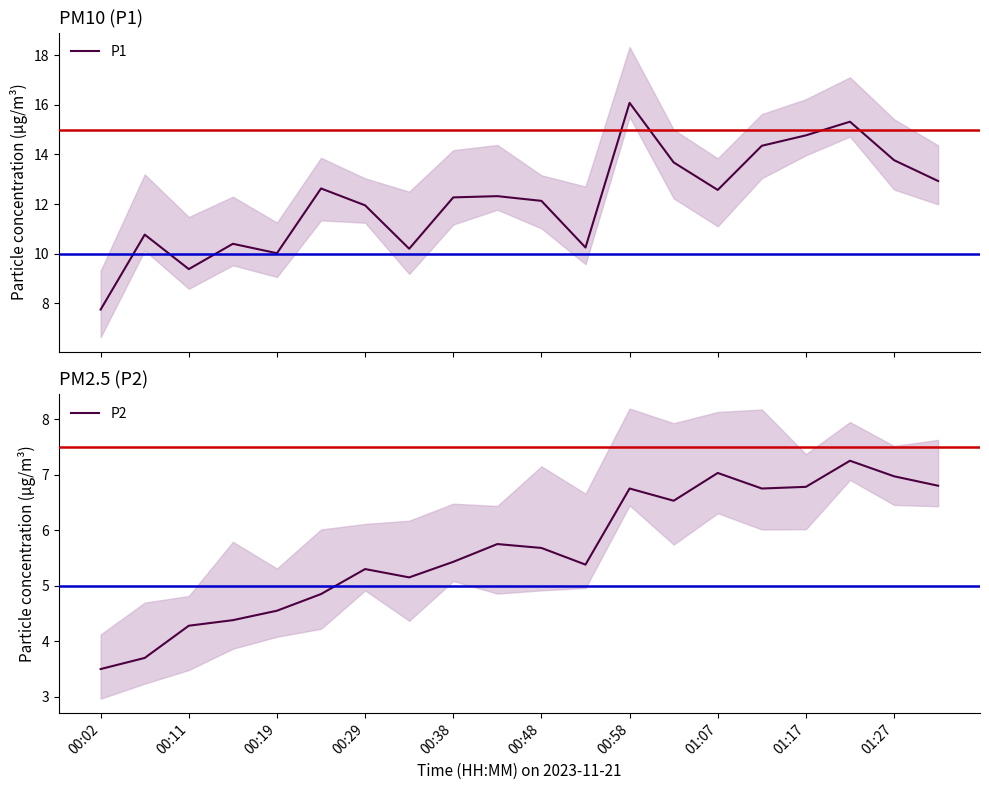

True or false: P2 and P1 intersect in this chart.

False